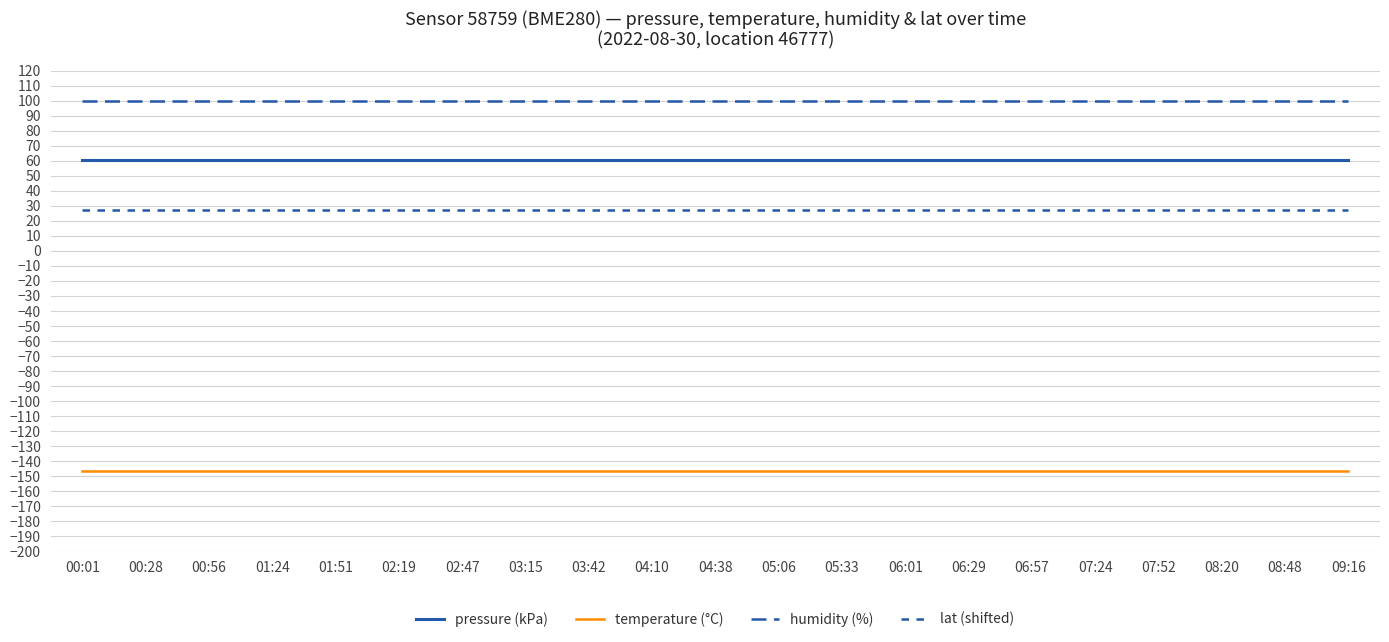

Is this an area chart (filled region under the line)?

No